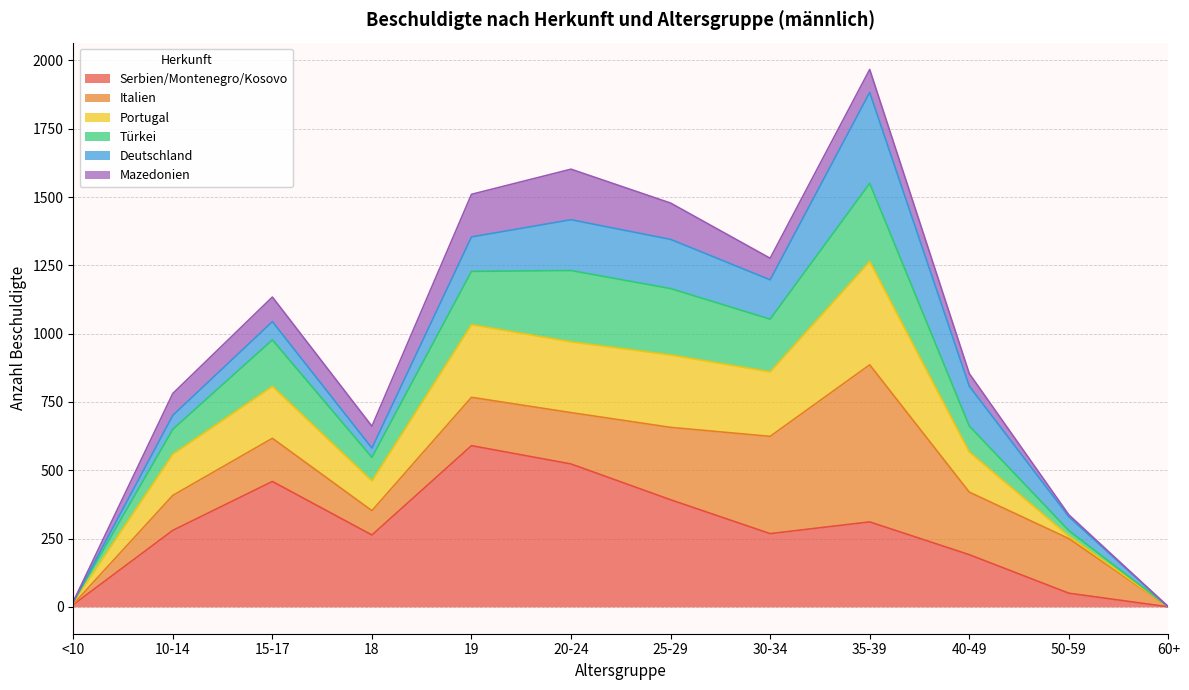

What is the highest value of the Serbien/Montenegro/Kosovo series?

590